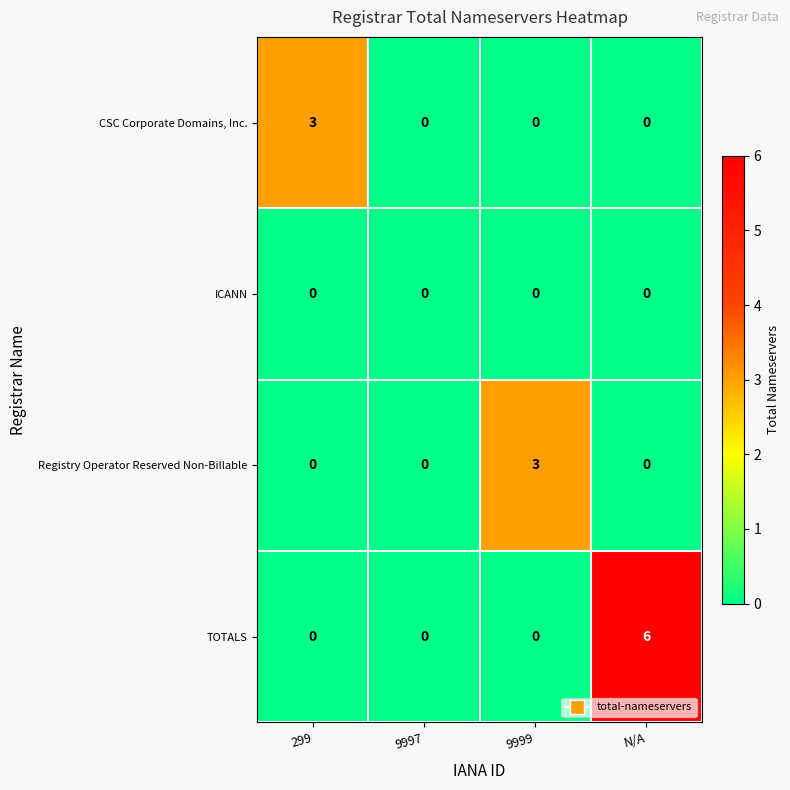

Which series has the largest range (max minus min)?

TOTALS